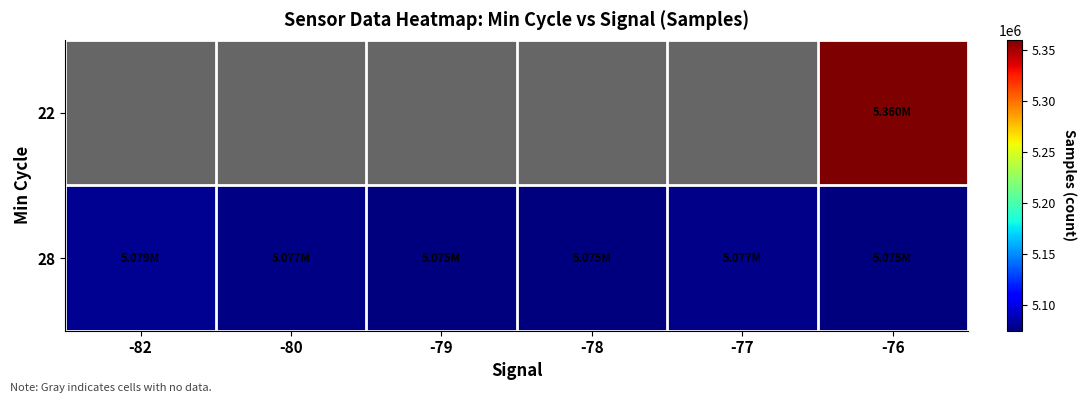

Which series has the largest range (max minus min)?

28